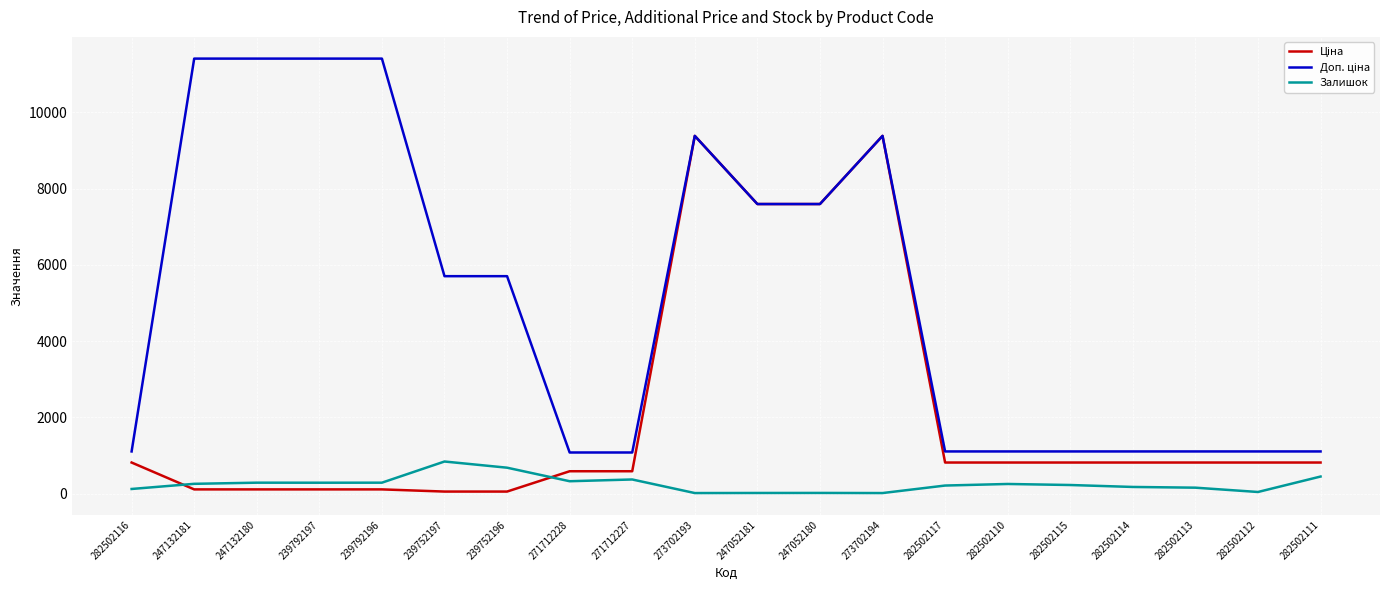

The Залишок series shows 18.0 at 273702193. True or false?

True